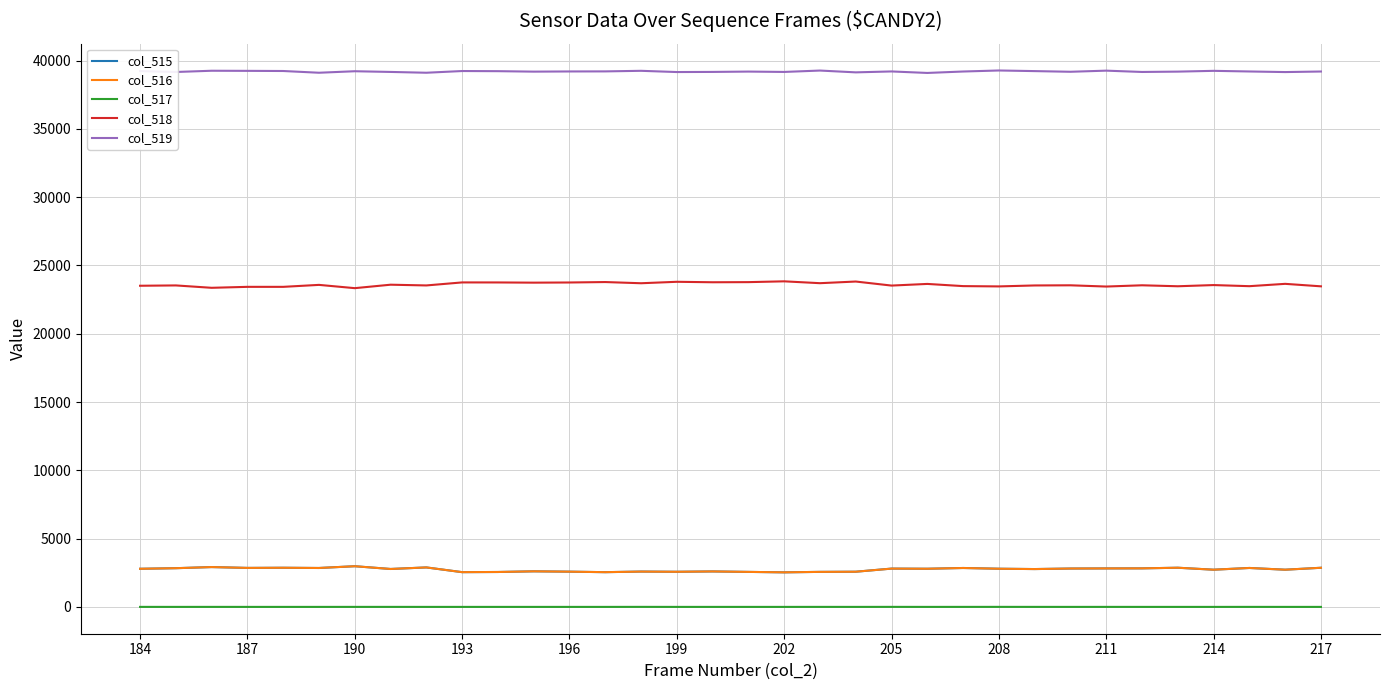

What is the greatest value displayed?

39274